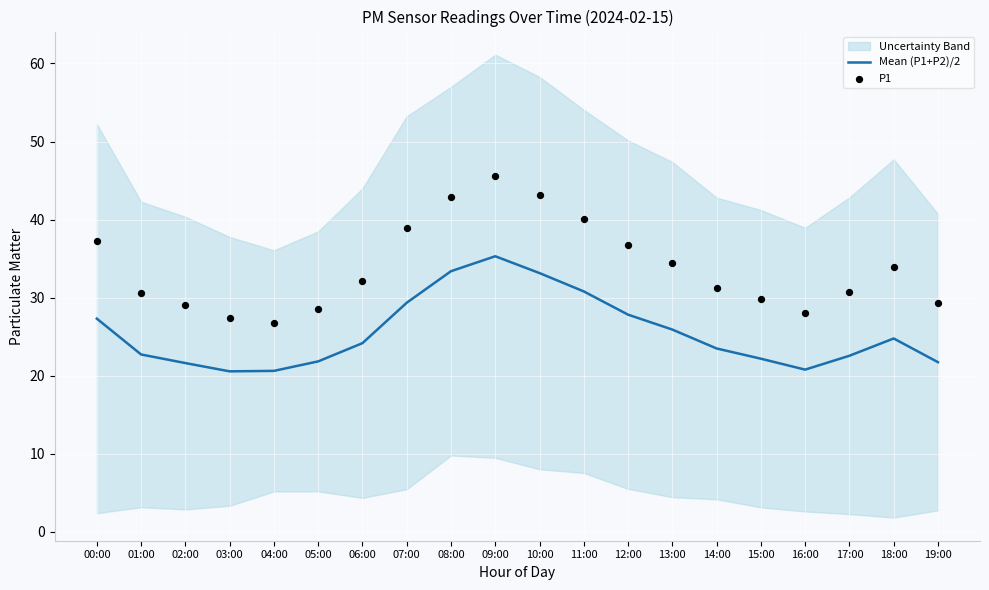

Is the value of Mean (P1+P2)/2 at 06:00 greater than the value of P1 at 13:00?

No